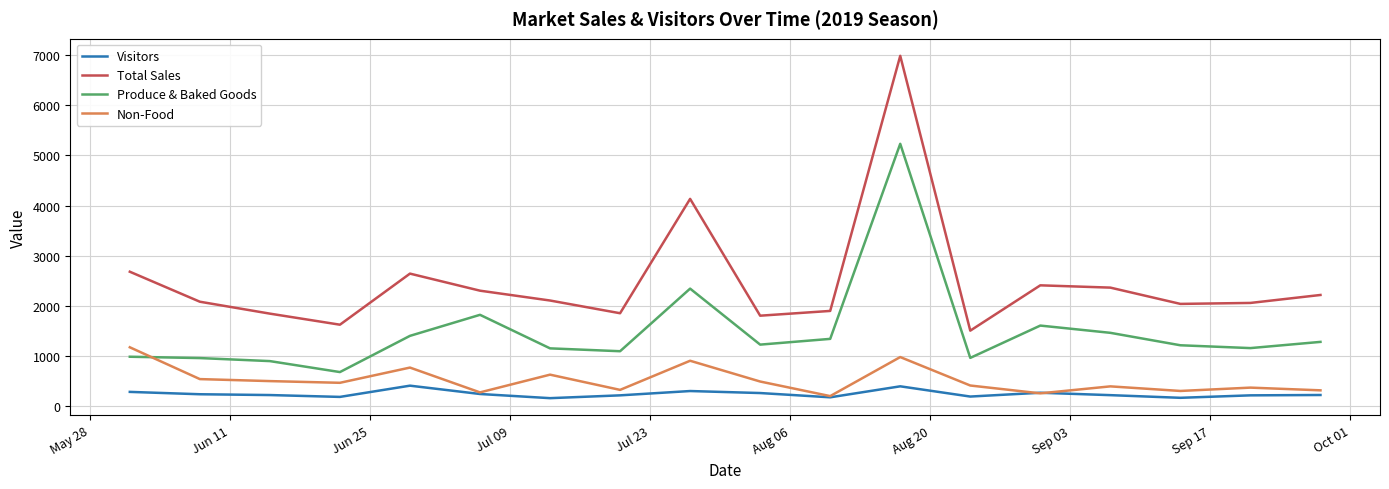

Which series has the largest total across all categories?

Total Sales